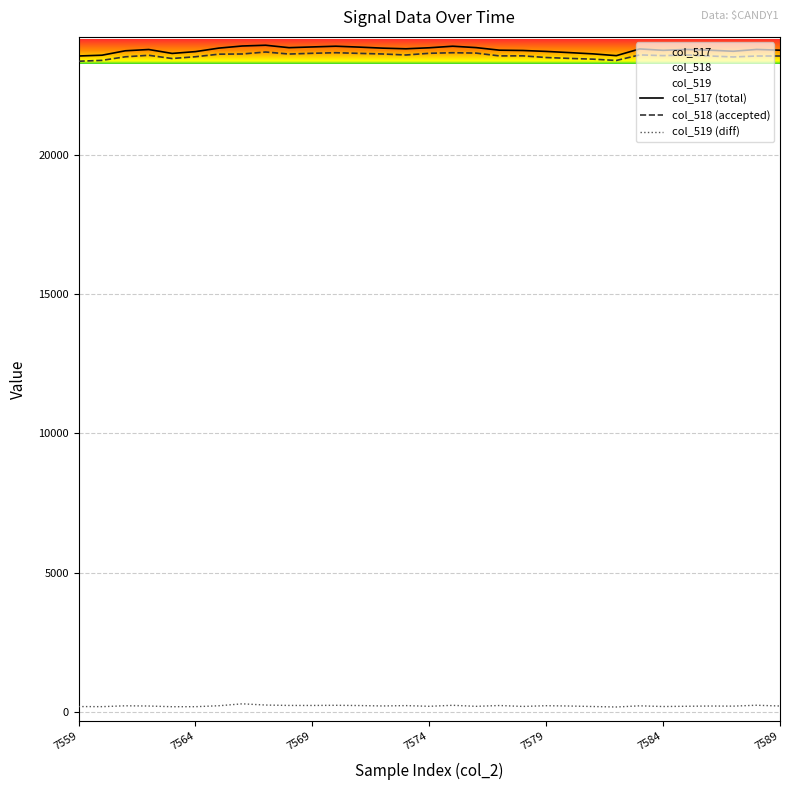

Is it true that col_519 equals 371 at 7588?

False